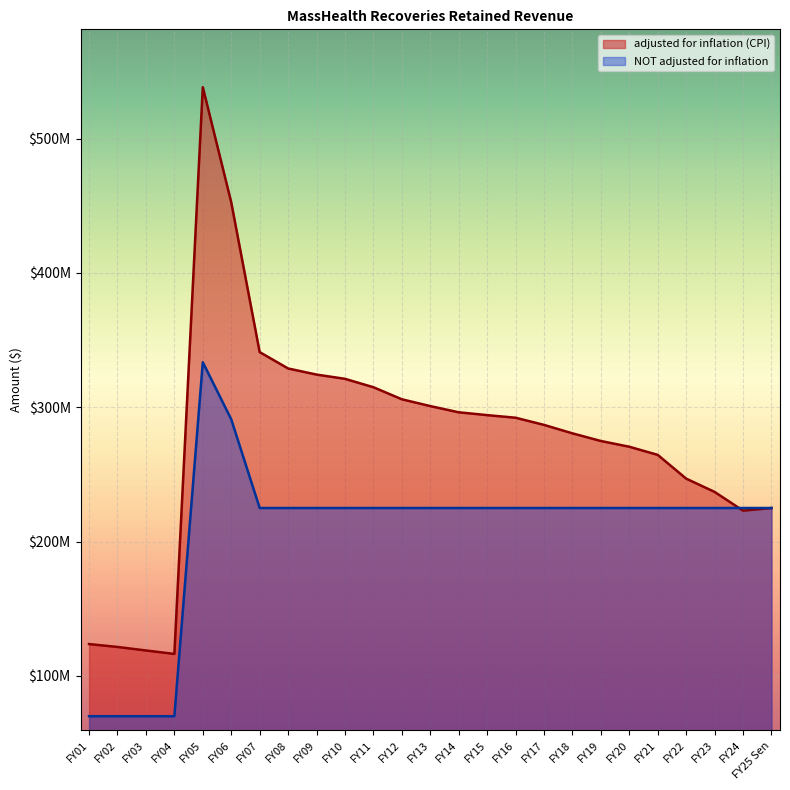

List the series in order of their overall mean, lowest first.

NOT adjusted for inflation, adjusted for inflation (CPI)